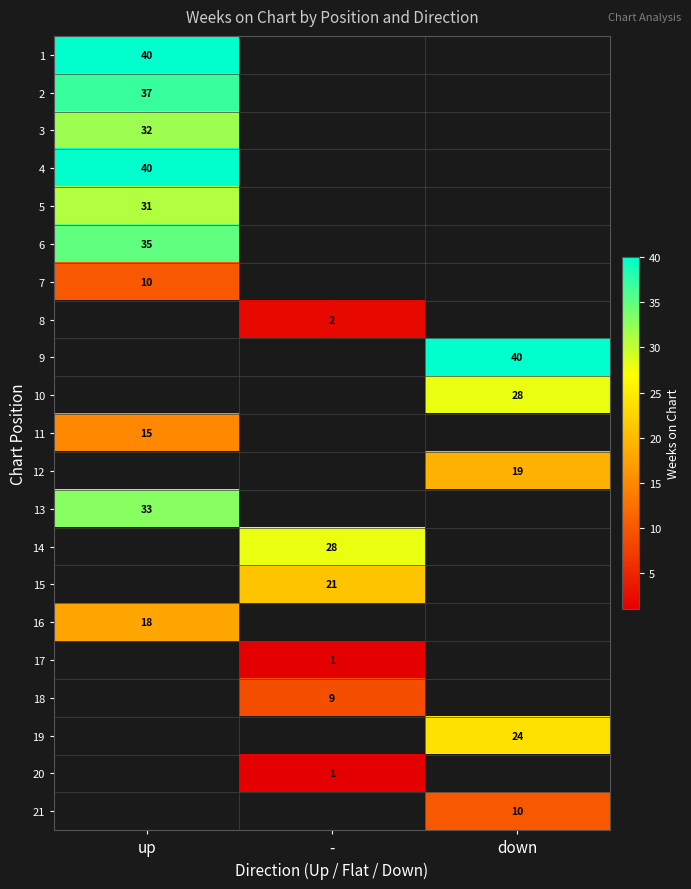

The value of 18 at - is 9. True or false?

True